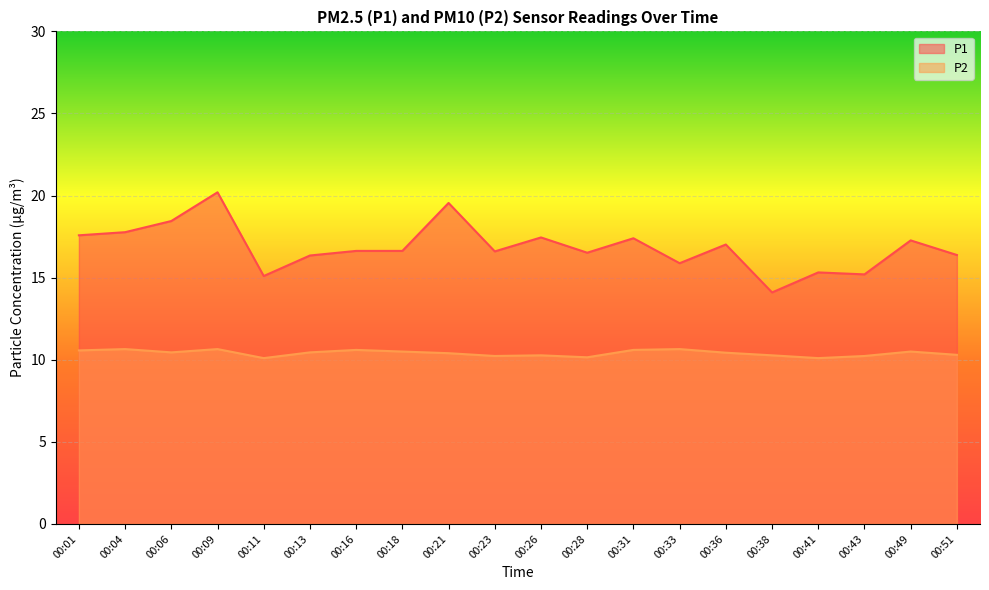

Which category has the lowest value across all series?

00:11